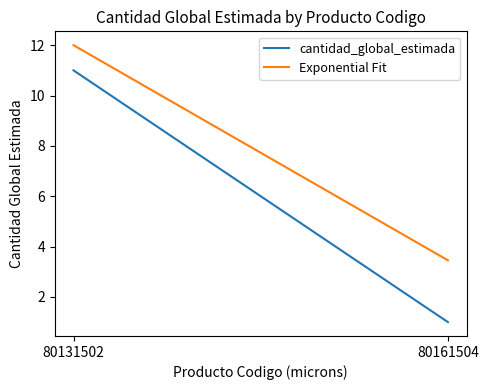

What is the value of the cantidad_global_estimada point at the 1st from the left?

11.0